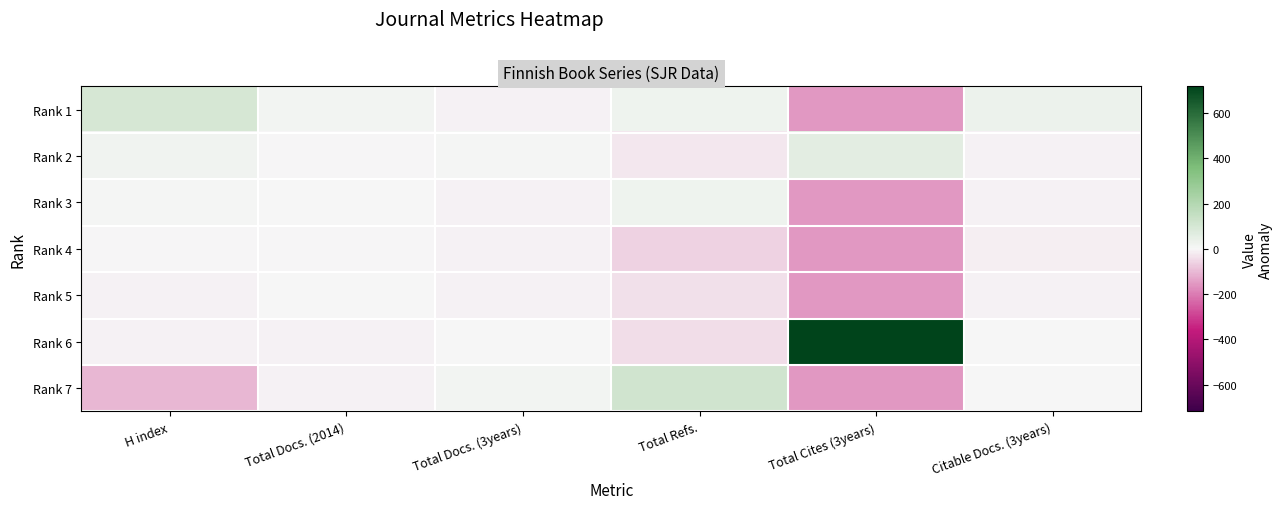

What is the spread (max minus min) of values at Total Cites (3years)?

875.0